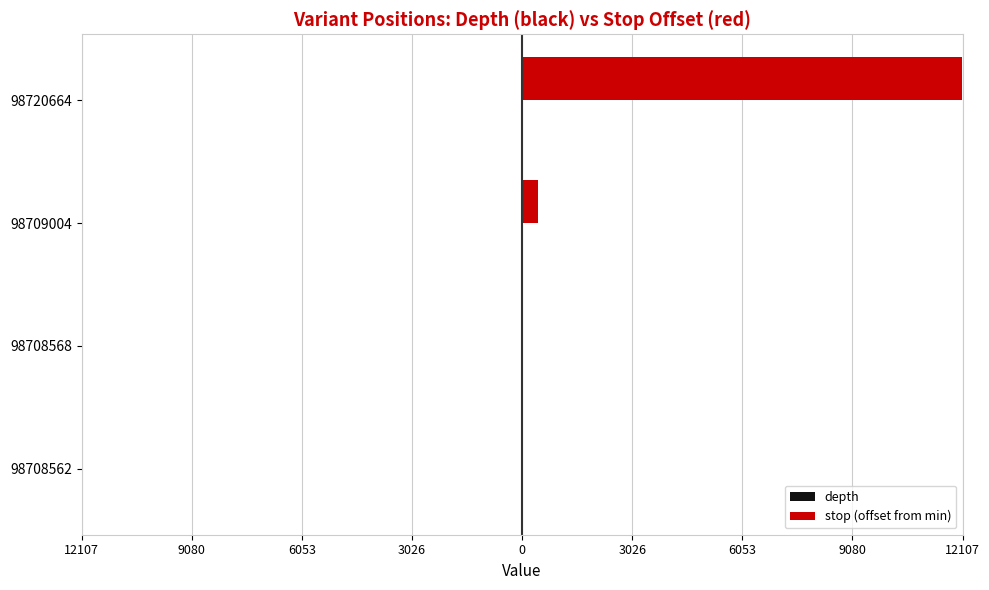

What is the difference between the second highest and minimum values in the depth series?

3